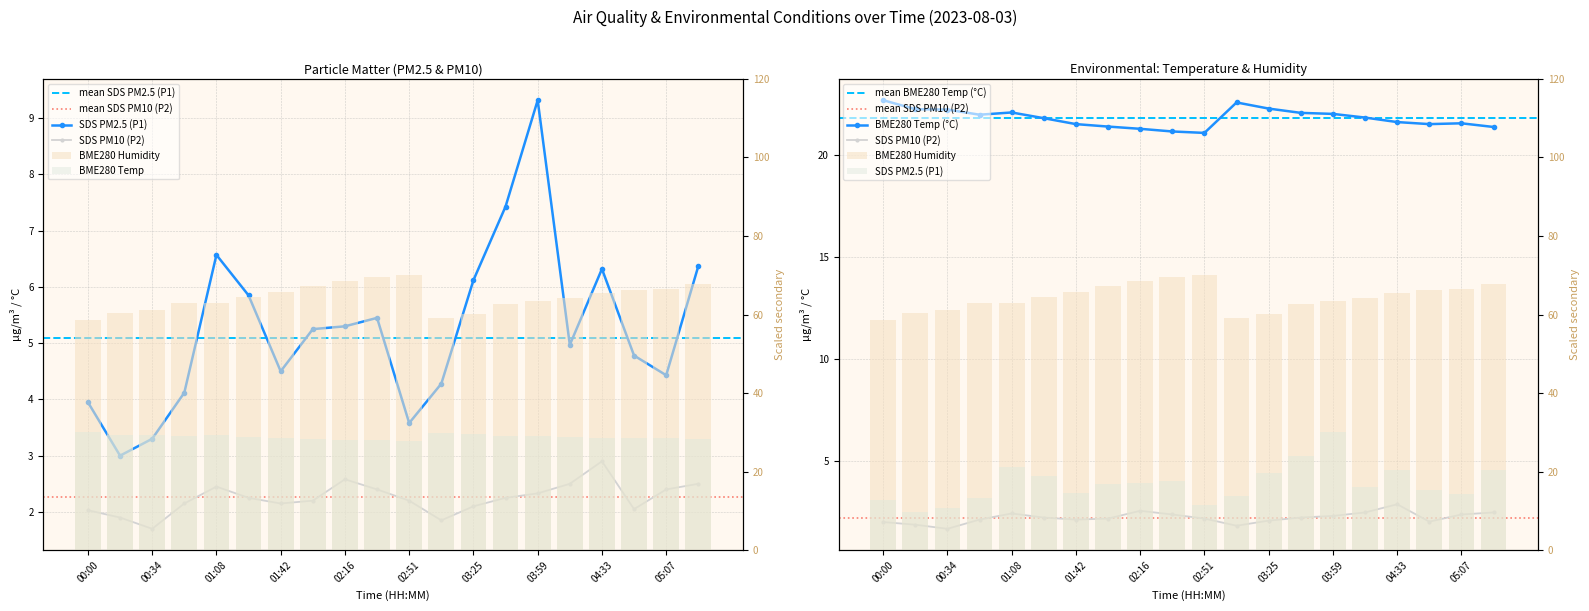

True or false: BME280_hum has a value of 65.4 at 04:33.

True